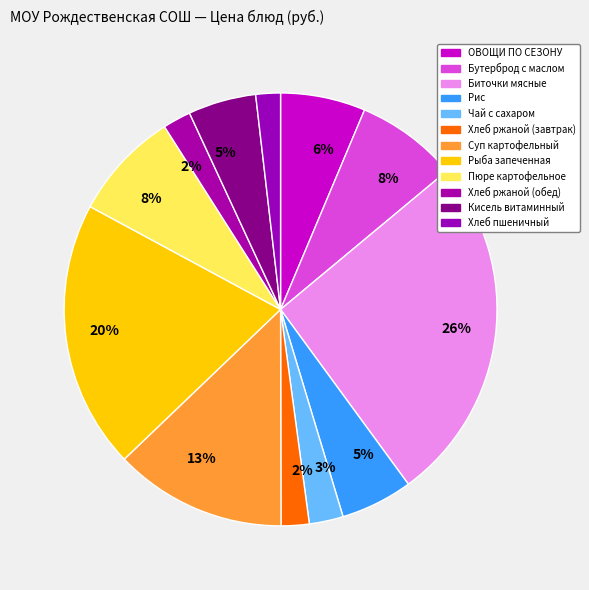

How many segments does this pie chart have?

12